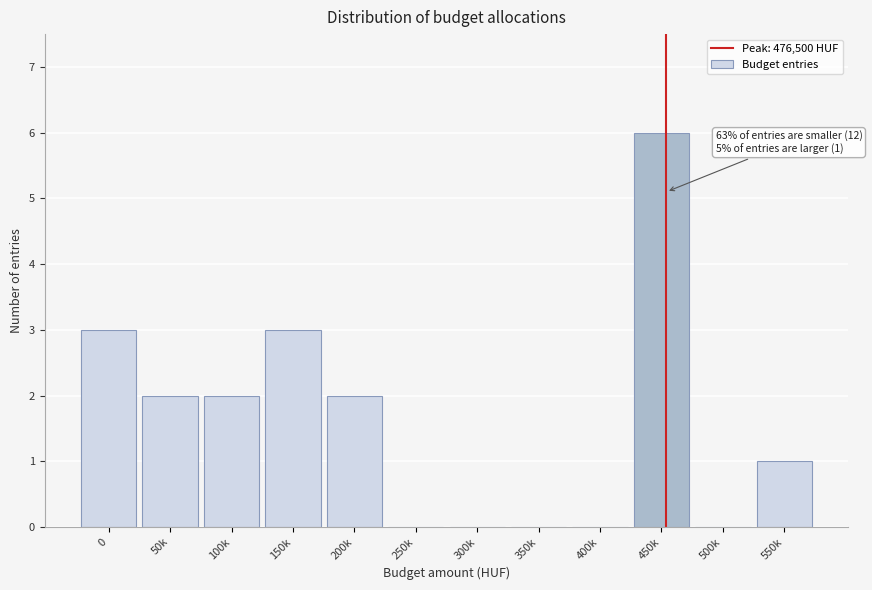

Reading right to left, extract all data points from this chart.

550k=1	500k=0	450k=6	400k=0	350k=0	300k=0	250k=0	200k=2	150k=3	100k=2	50k=2	0=3